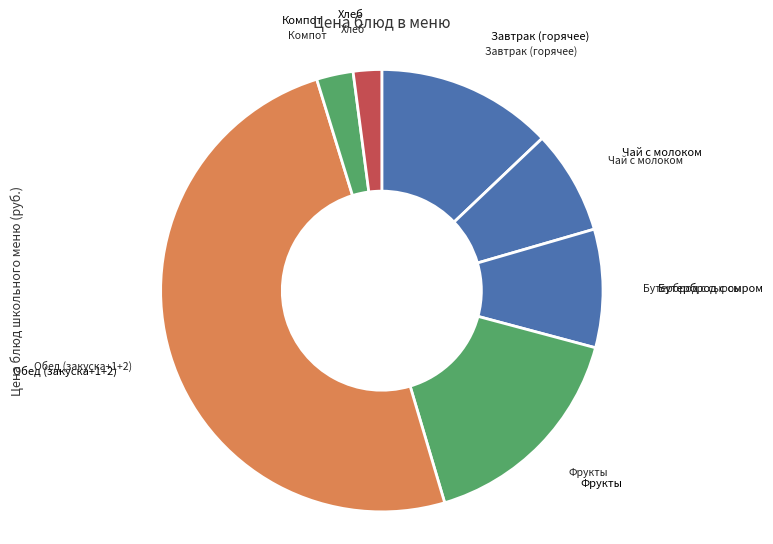

How many segments does this pie chart have?

7